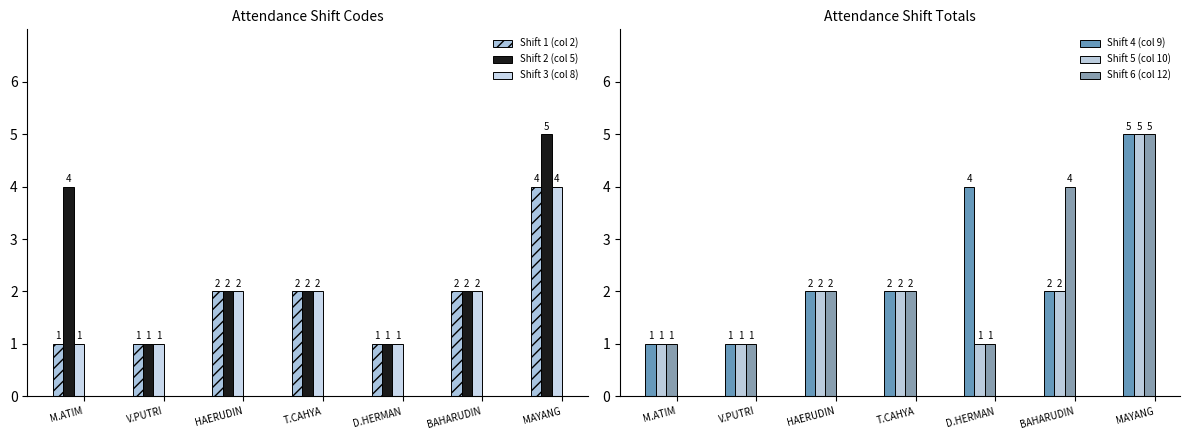

Are the bars horizontal?

No